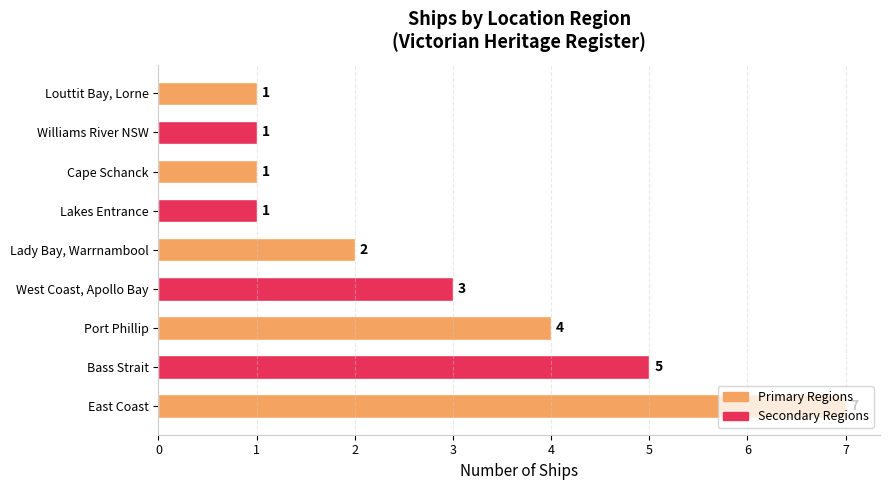

How many values are between 1 and 4?

7